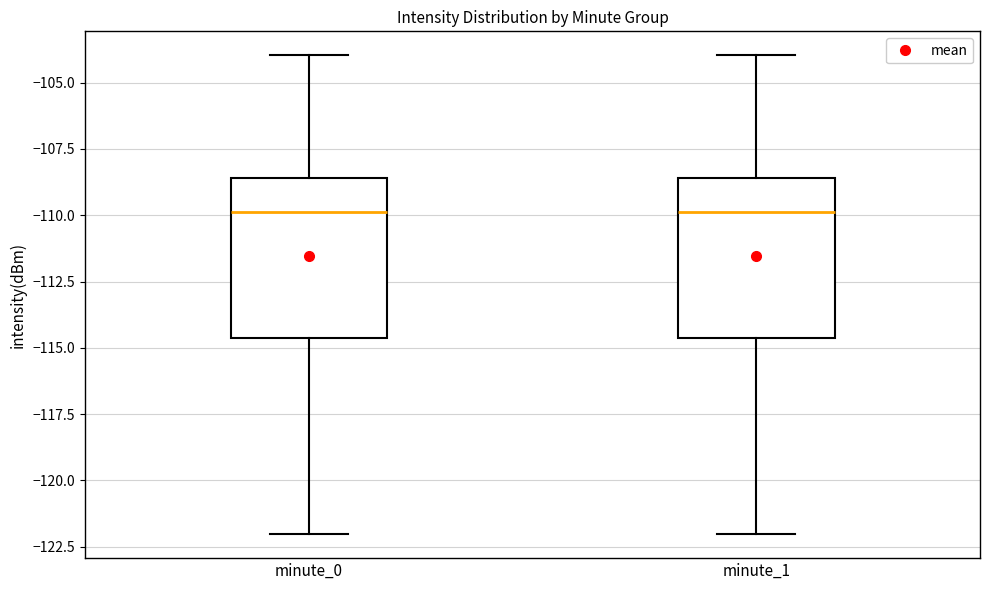

Reading left to right, read every box against the y-axis: the position of its median line, the range the box covers, and the ends of its whiskers. The values are not printed on the chart, so give them approximately, as read against the axis.

minute_0: median -110.0, box -114.5 to -108.5, whiskers -122.0 to -104.0
minute_1: median -110.0, box -114.5 to -108.5, whiskers -122.0 to -104.0